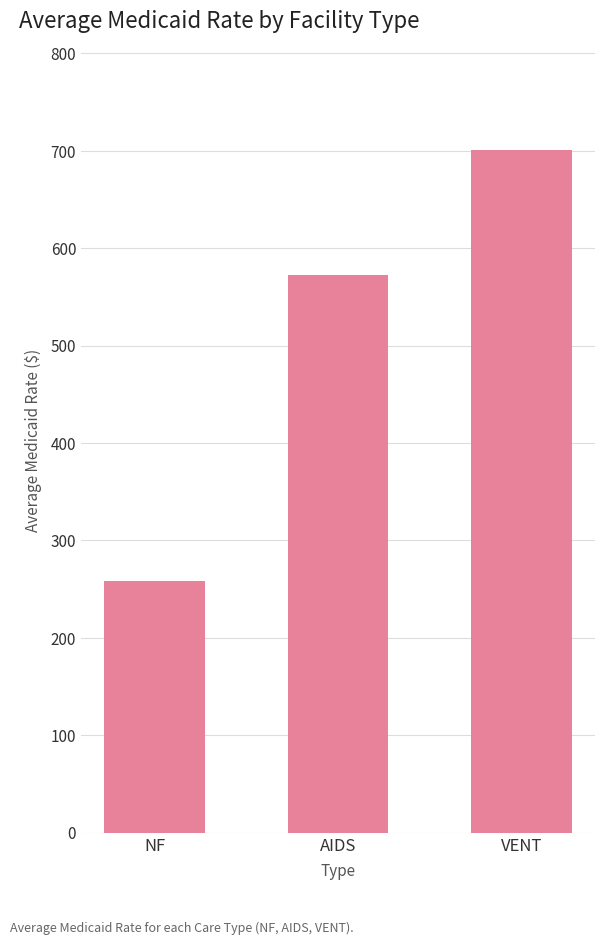

Reading left to right, transcribe all the data shown in this chart.

NF=258.3	AIDS=572.7	VENT=701.2